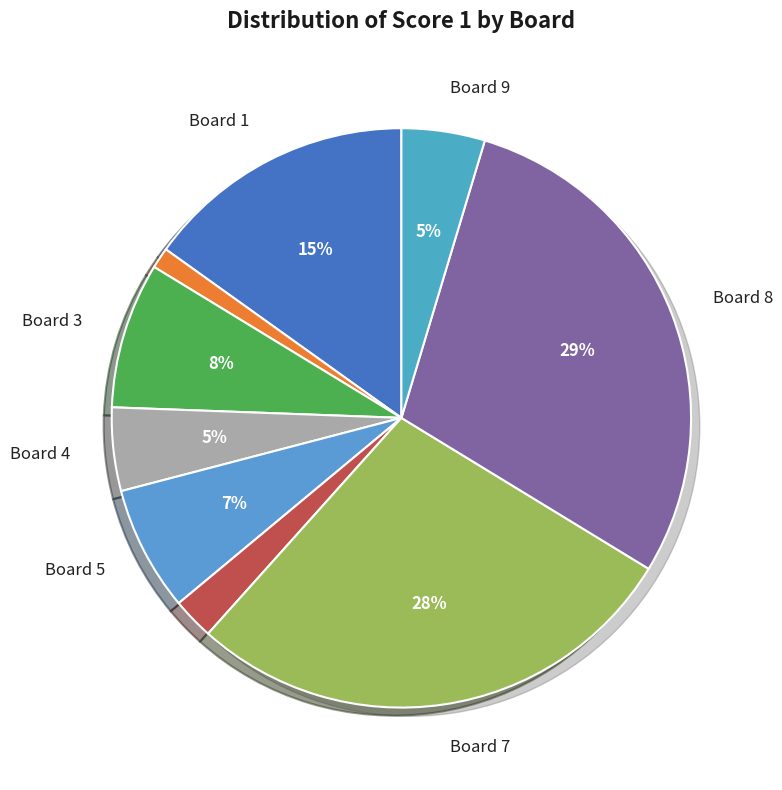

To the nearest percent, what is the difference between the largest and smallest slice percentages?

28%